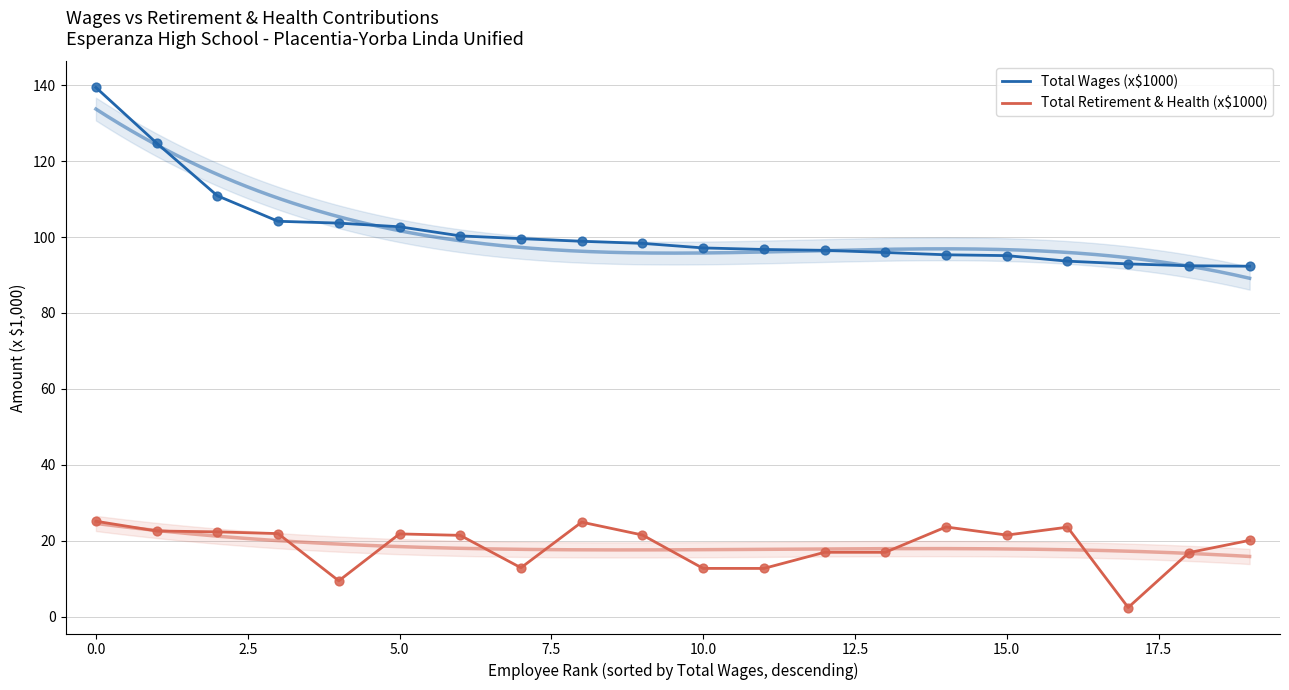

What are all the series names shown in the legend?

Total Wages (x$1000), Total Retirement & Health (x$1000)